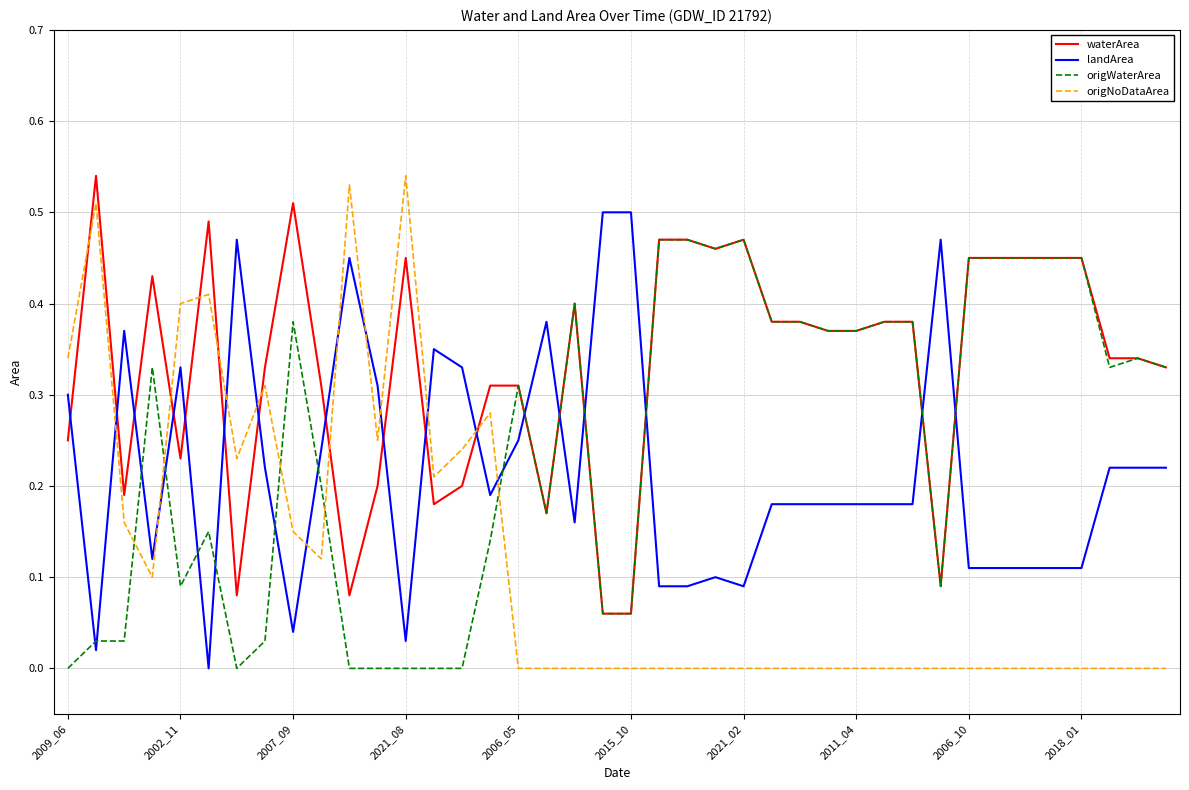

Which series has the widest spread of values?

origNoDataArea